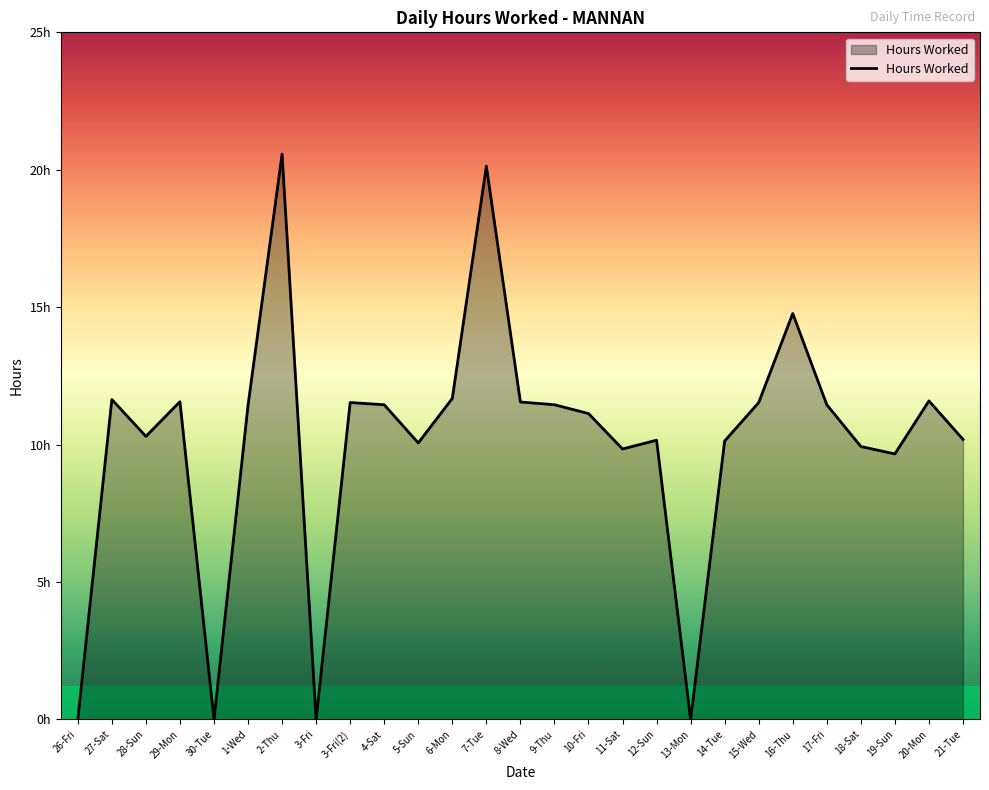

How many points are lower than both their immediate neighbors (excluding endpoints)?

7